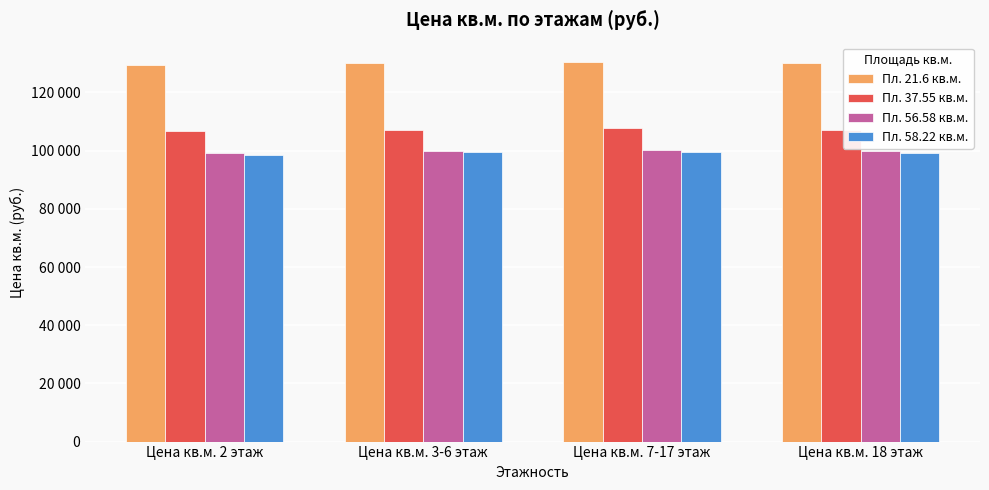

What are all the series names shown in the legend?

Пл. 21.6 кв.м., Пл. 37.55 кв.м., Пл. 56.58 кв.м., Пл. 58.22 кв.м.